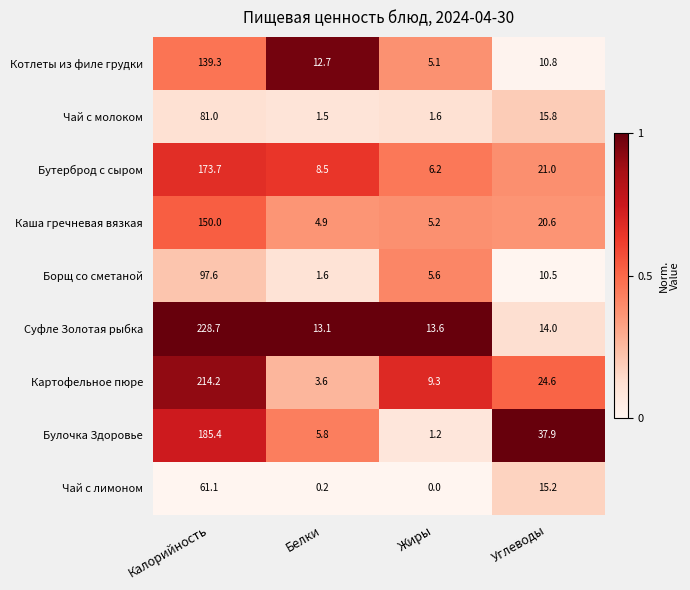

At which label does Котлеты из филе грудки reach its peak?

Калорийность